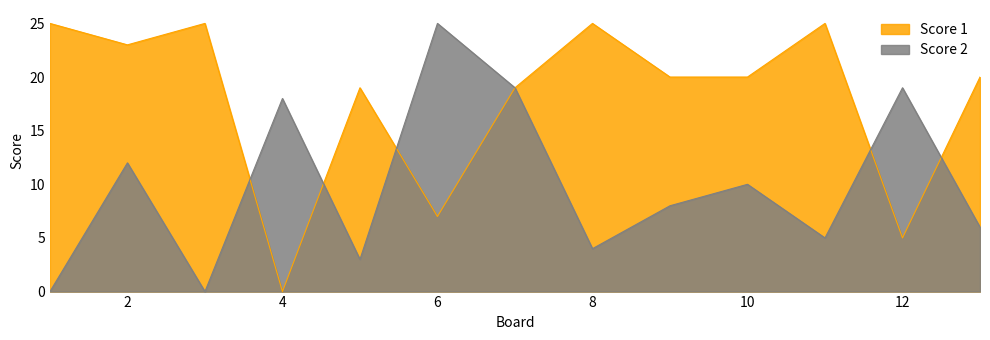

What is the value of the Score 1 point at the 10th from the left?

20